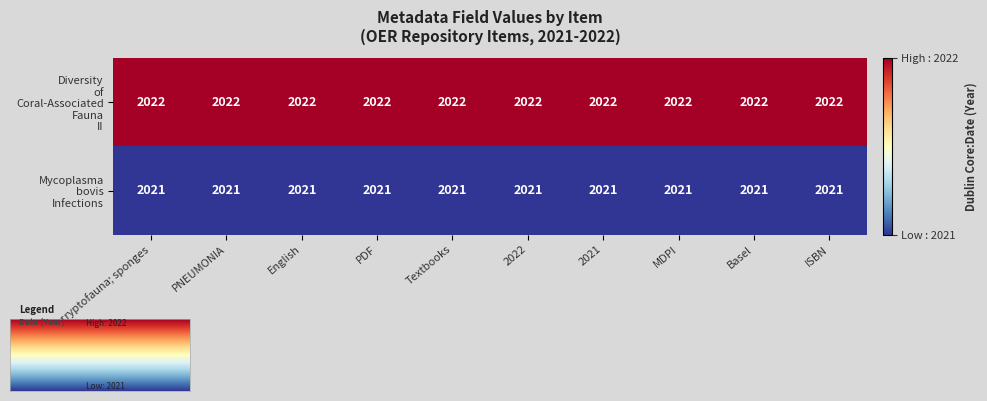

What is the greatest value displayed?

2022